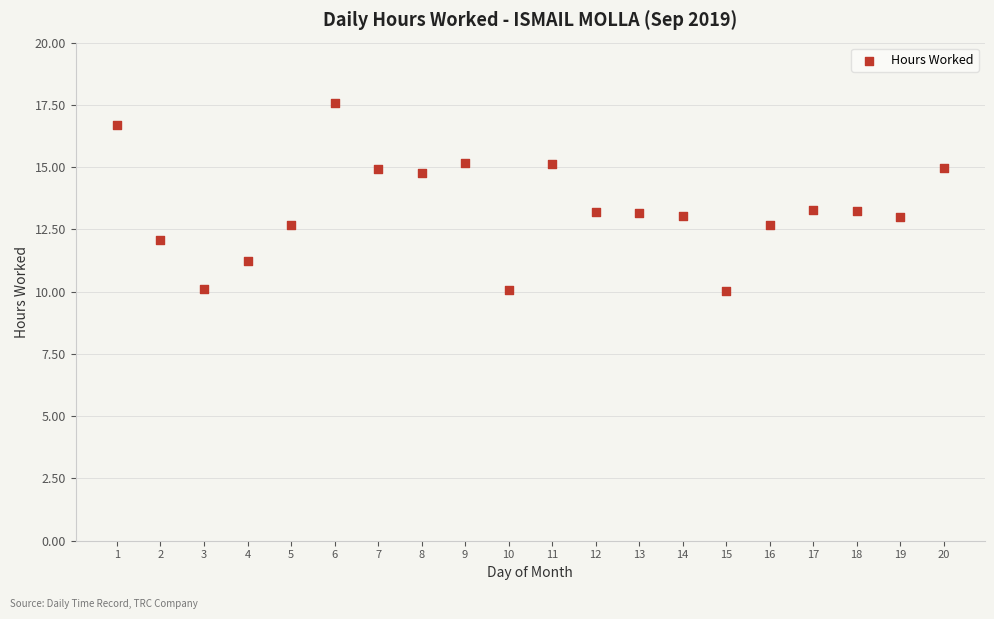

What is the range of X values (max minus min)?

19.0